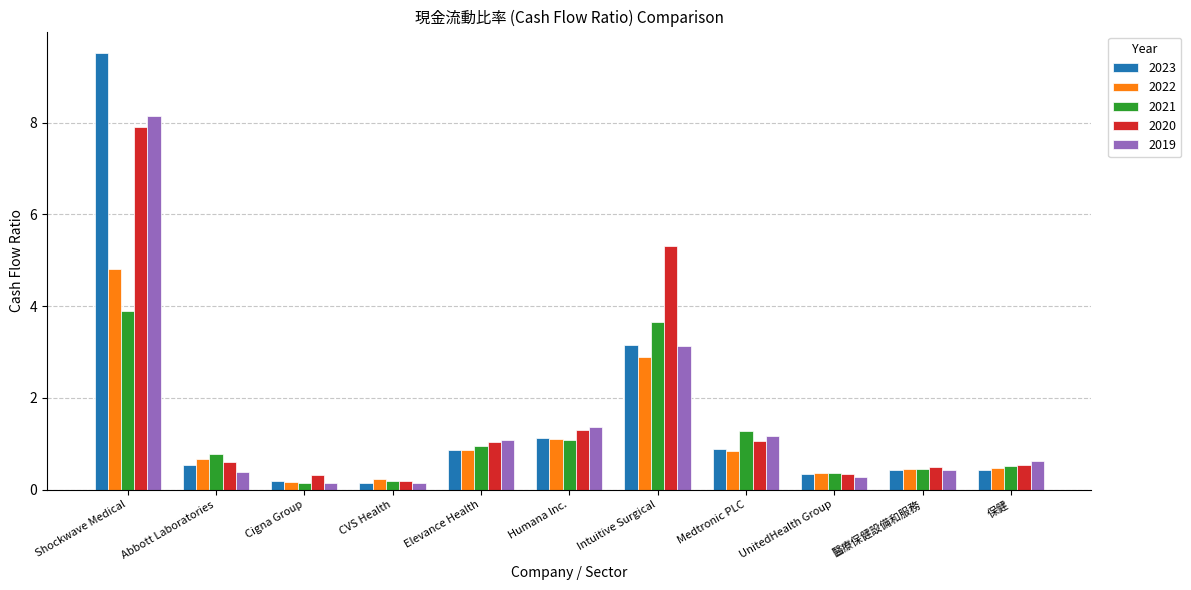

At which label is 2019 closest to 4?

Intuitive Surgical